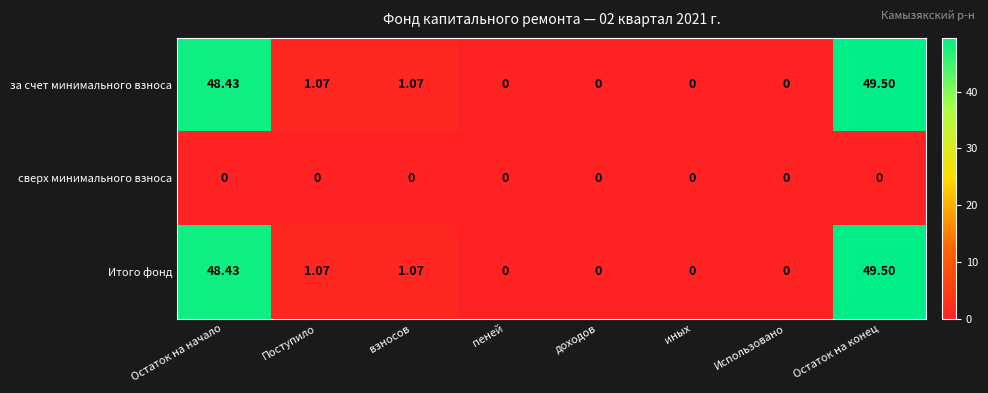

Which category has the highest value across all series?

Остаток на конец